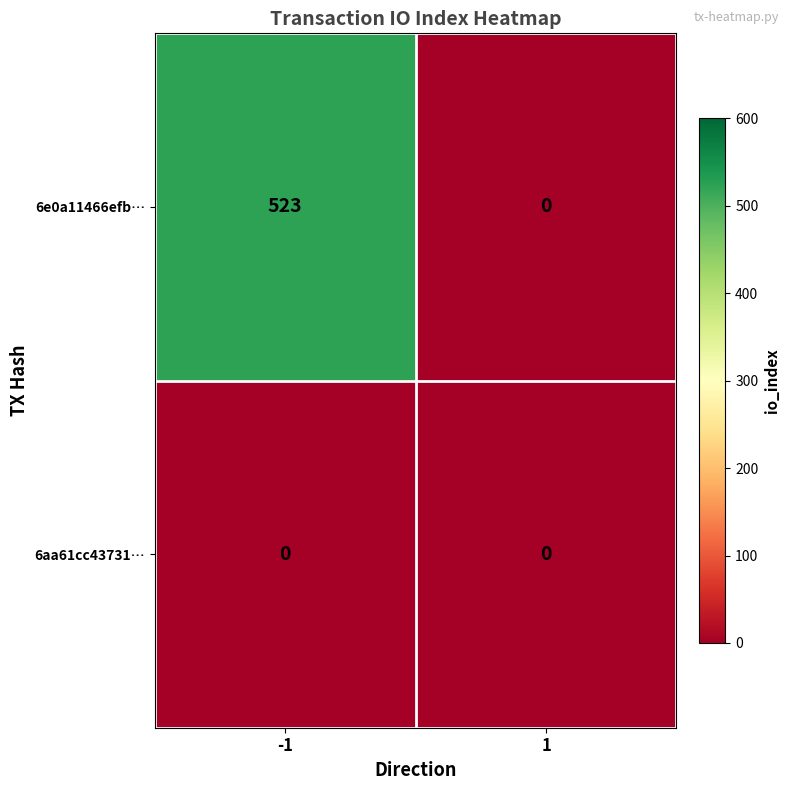

Which category has the highest value across all series?

-1